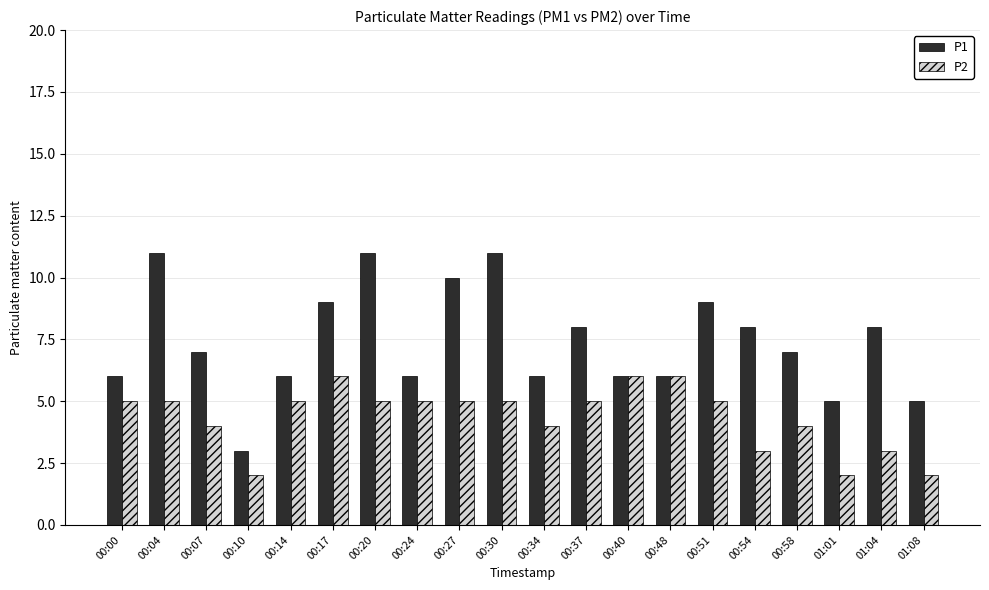

Rank the series by their maximum value, from lowest to highest.

P2, P1